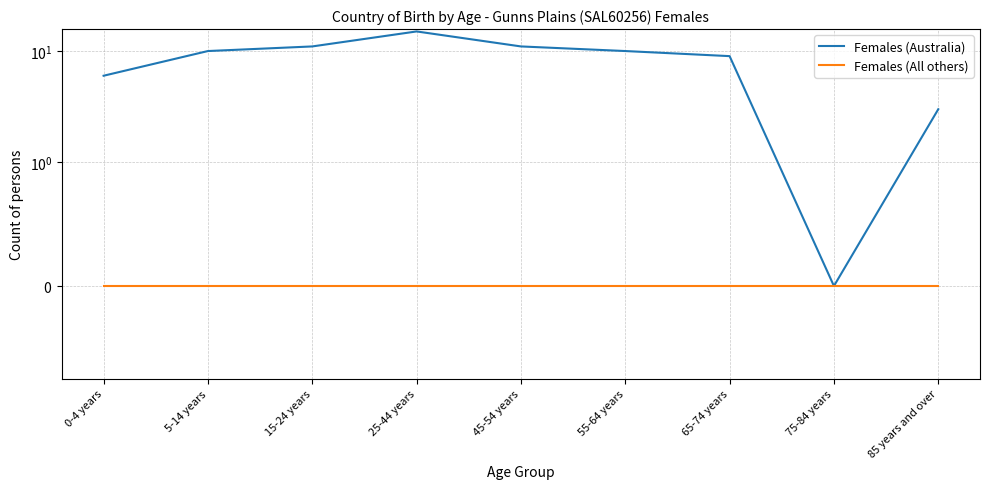

Is it true that Females (Australia) equals 1 at 85 years and over?

False